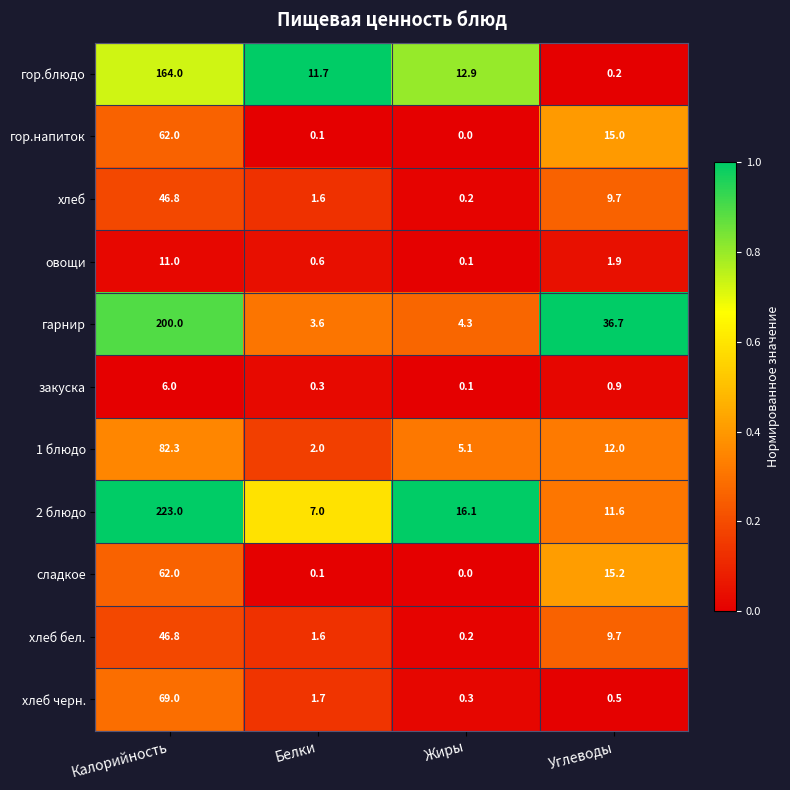

Which series has the largest total across all categories?

2 блюдо